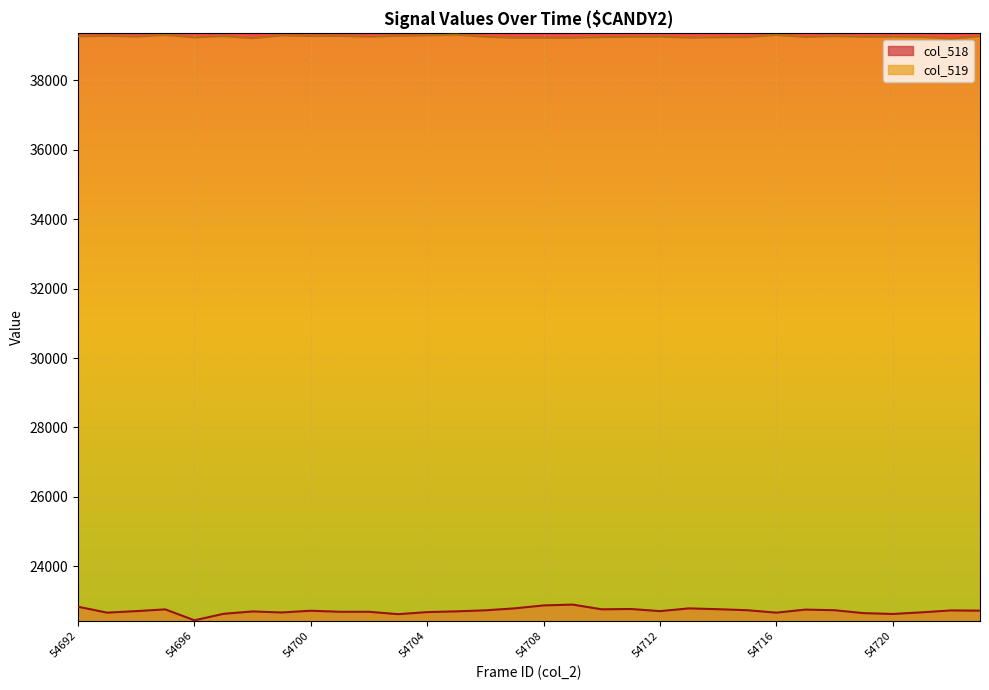

What value does the col_519 series have at 54692, to the nearest 10?

39260